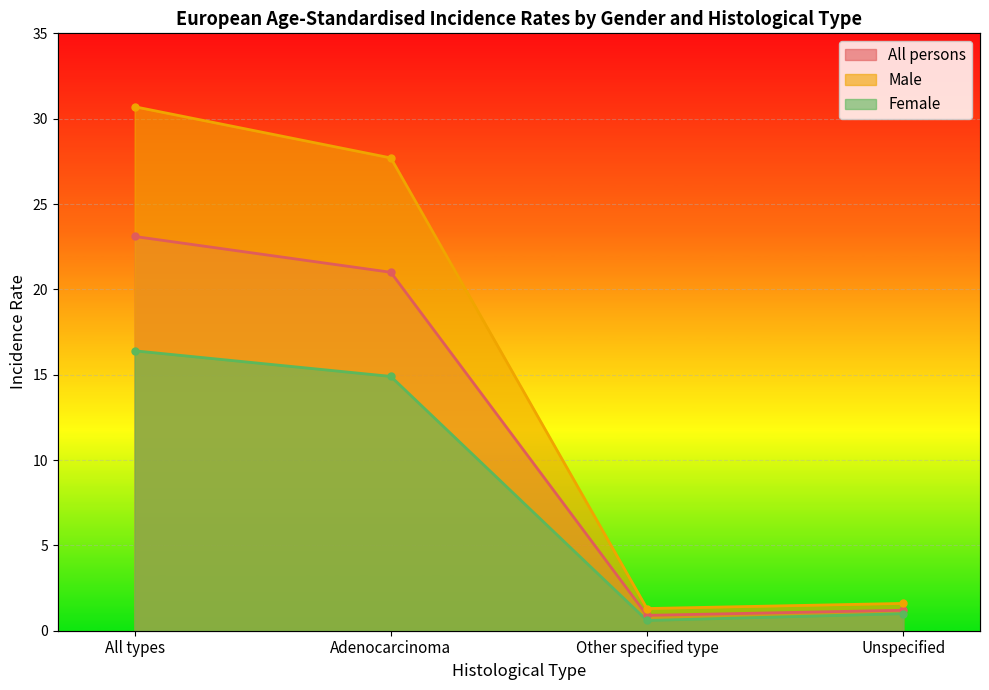

Rank the series by their average value, from lowest to highest.

Female, All persons, Male